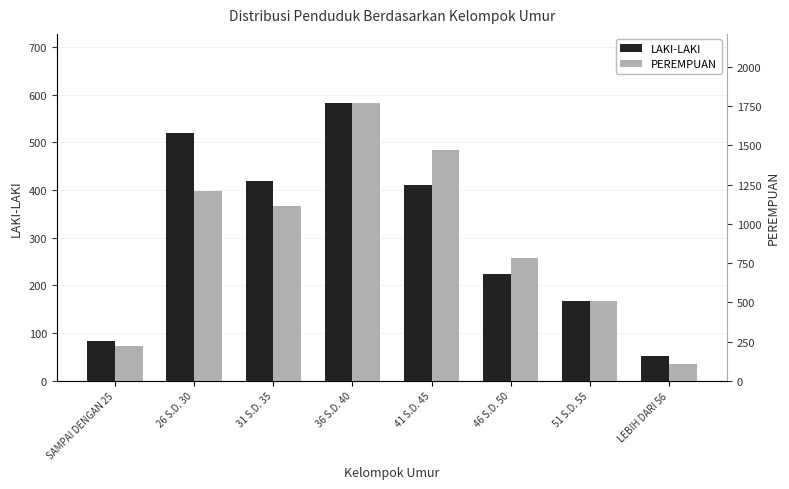

Where does the PEREMPUAN series first go above 1112?

26 S.D. 30